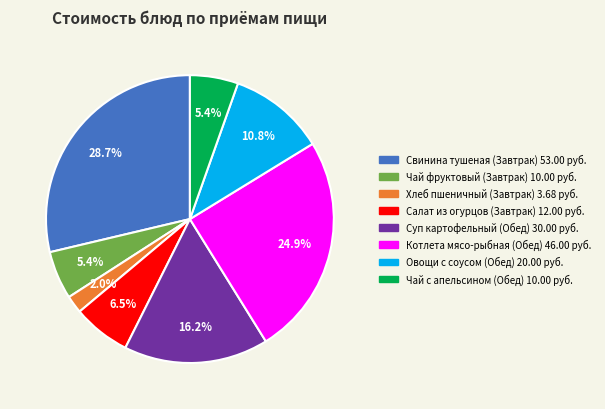

Combined, do Чай с апельсином (Обед) and Котлета мясо-рыбная (Обед) account for over 50%?

No